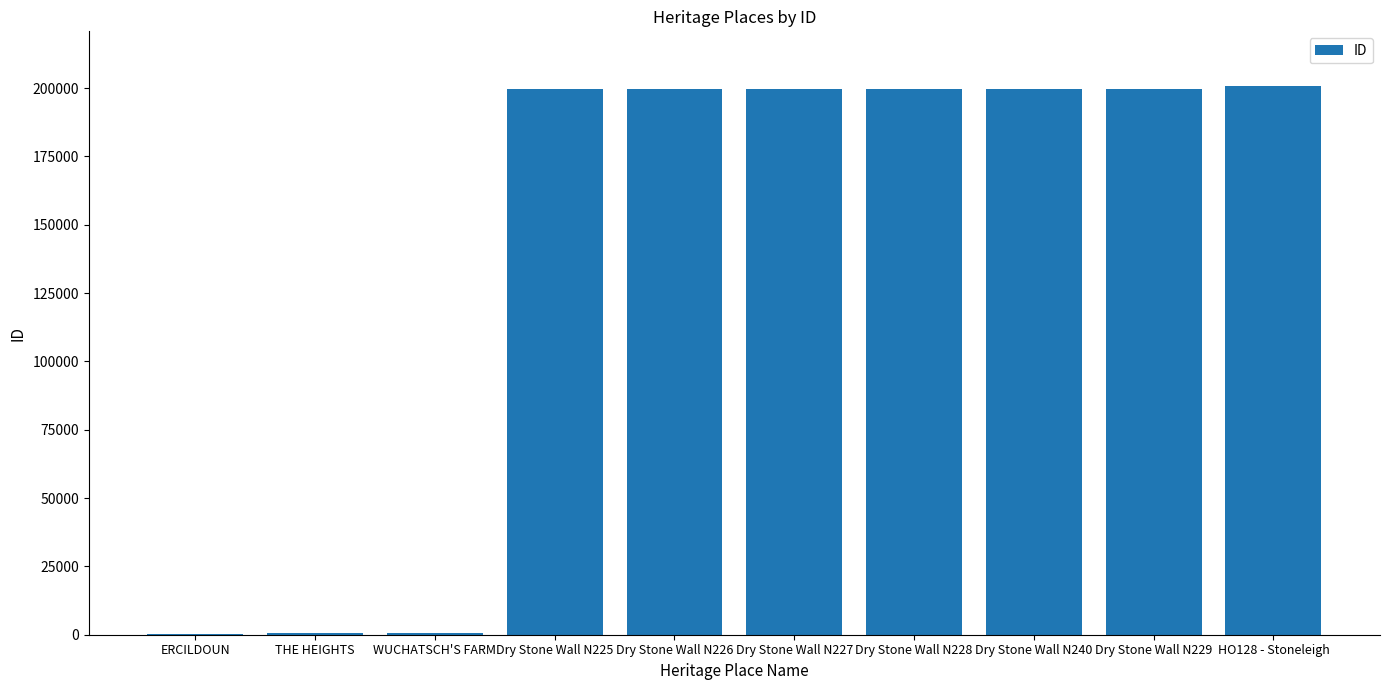

What is the ratio of the value at Dry Stone Wall N225 to the value at WUCHATSCH'S FARM?

310.3